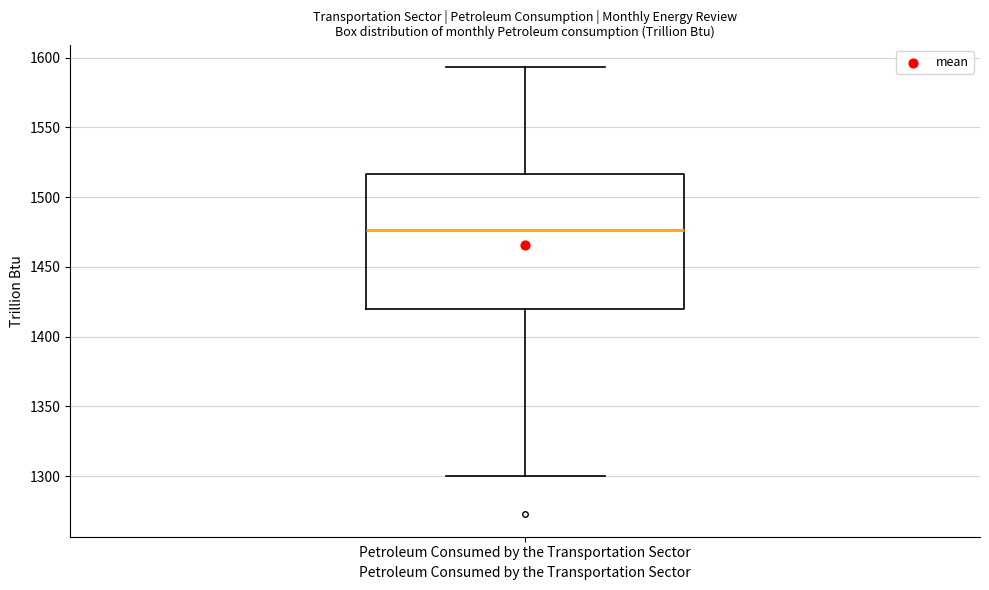

Read this box plot against the y-axis: the position of the median line, the range covered by the box, and the ends of both whiskers. The values are not printed on the chart, so give them approximately, as read against the axis.

median 1475, box 1420 to 1515, whiskers 1300 to 1595